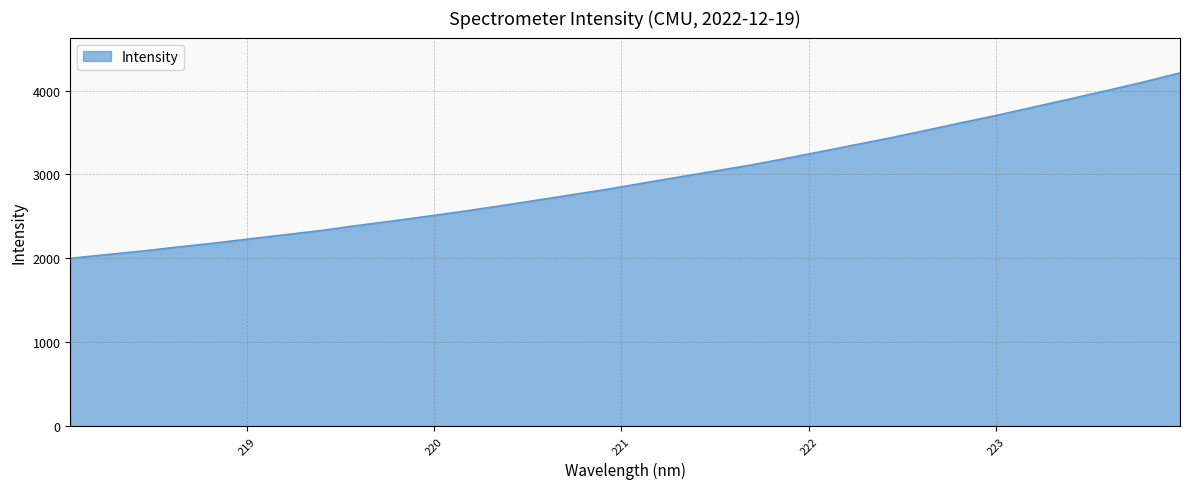

What is the difference between the maximum and minimum values?

2209.8